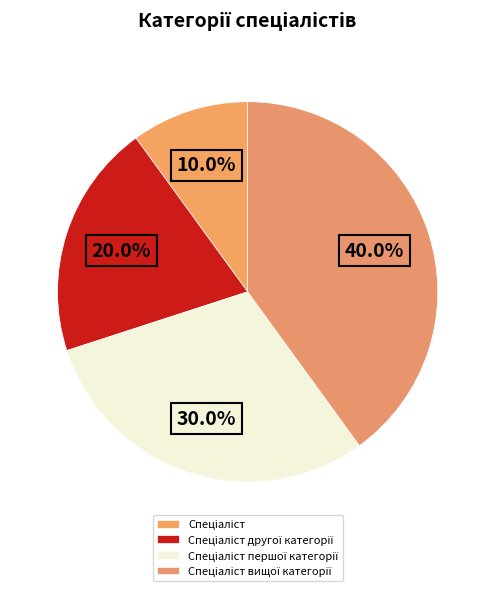

To the nearest percent, what is the difference between the largest and smallest slice percentages?

30%